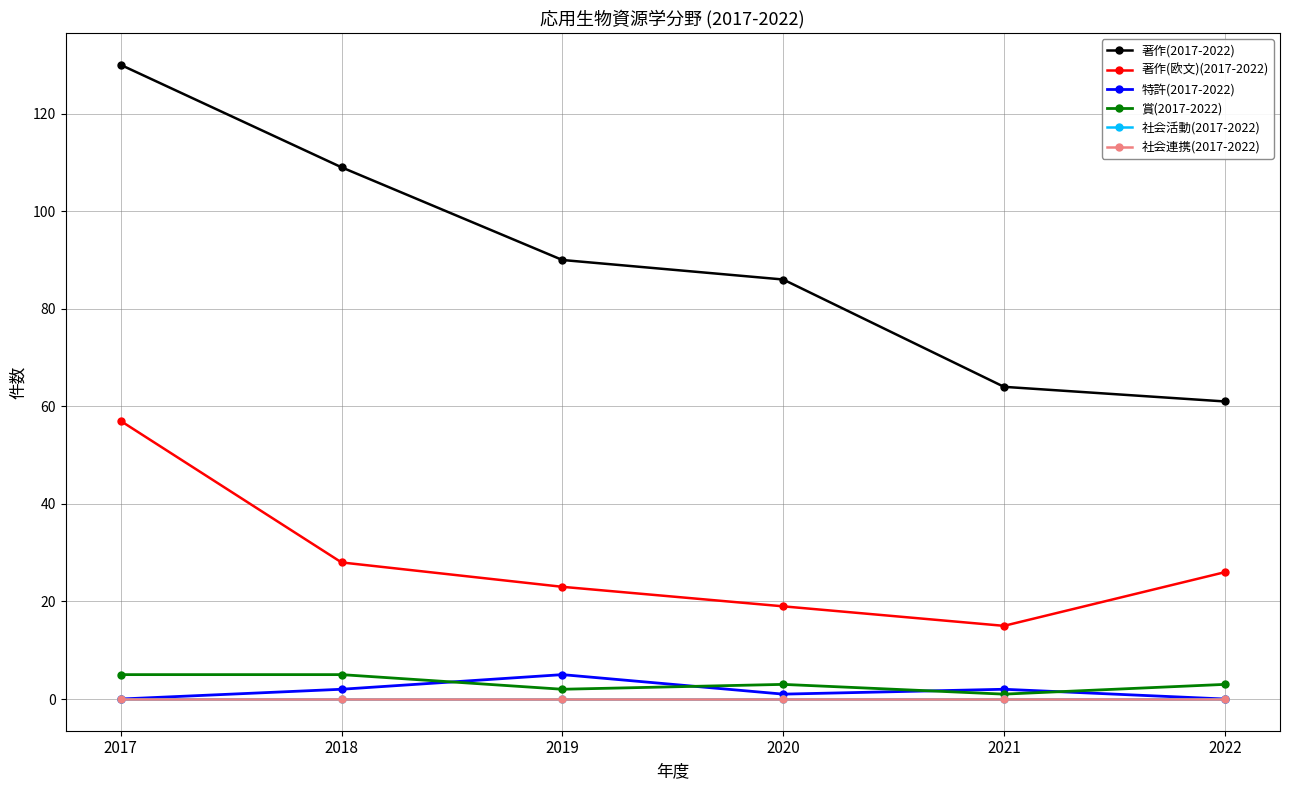

Reading left to right, list all the values displayed in this chart.

著作(2017-2022): 130	109	90	86	64	61
著作(欧文)(2017-2022): 57	28	23	19	15	26
特許(2017-2022): 0	2	5	1	2	0
賞(2017-2022): 5	5	2	3	1	3
社会活動(2017-2022): 0	0	0	0	0	0
社会連携(2017-2022): 0	0	0	0	0	0